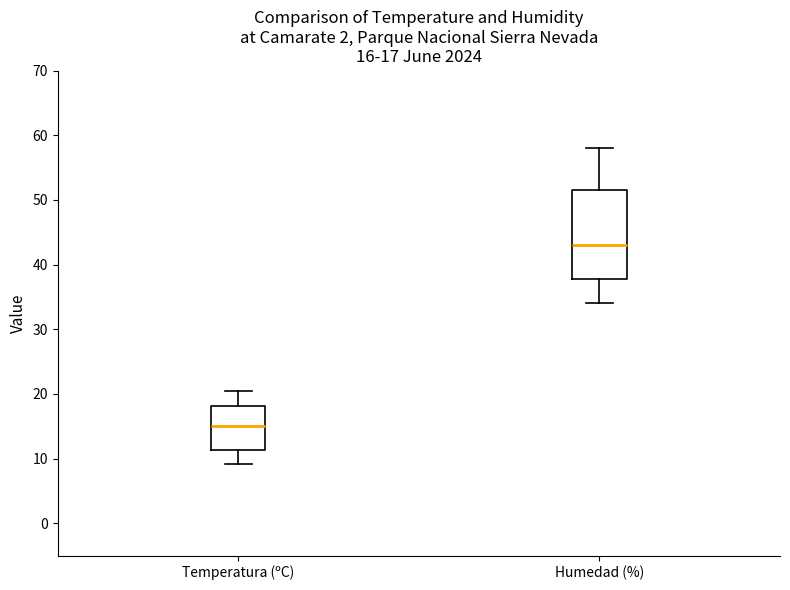

Which box's median line is the lowest?

Temperatura (ºC)